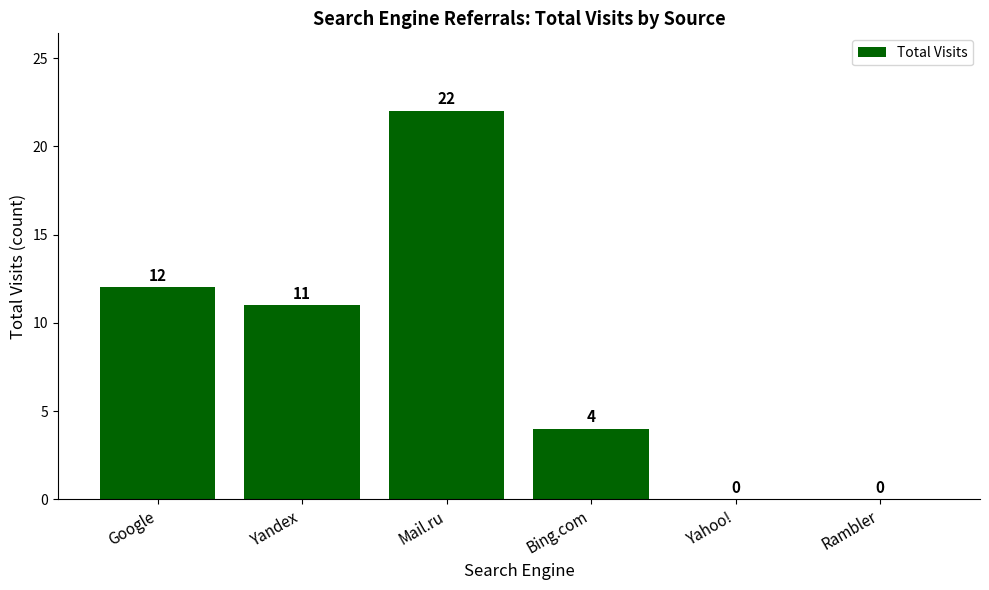

Reading left to right, list all the values displayed in this chart.

Google=12	Yandex=11	Mail.ru=22	Bing.com=4	Yahoo!=0	Rambler=0